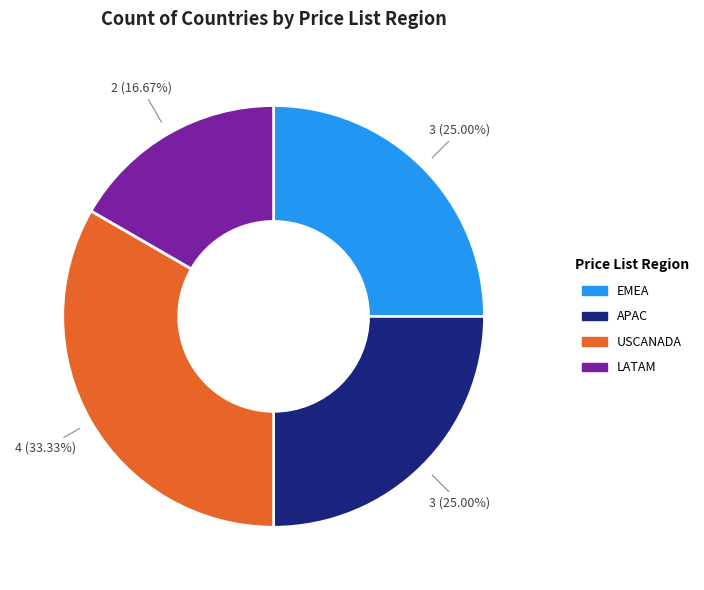

Which slice is the smallest?

LATAM